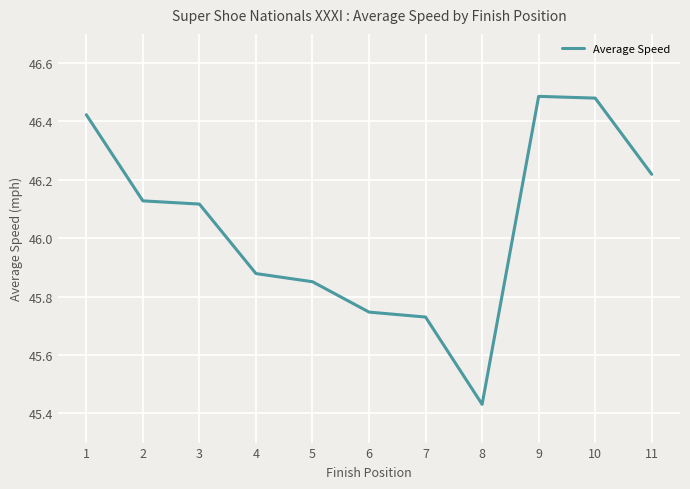

Which label corresponds to the smallest value in the chart?

8